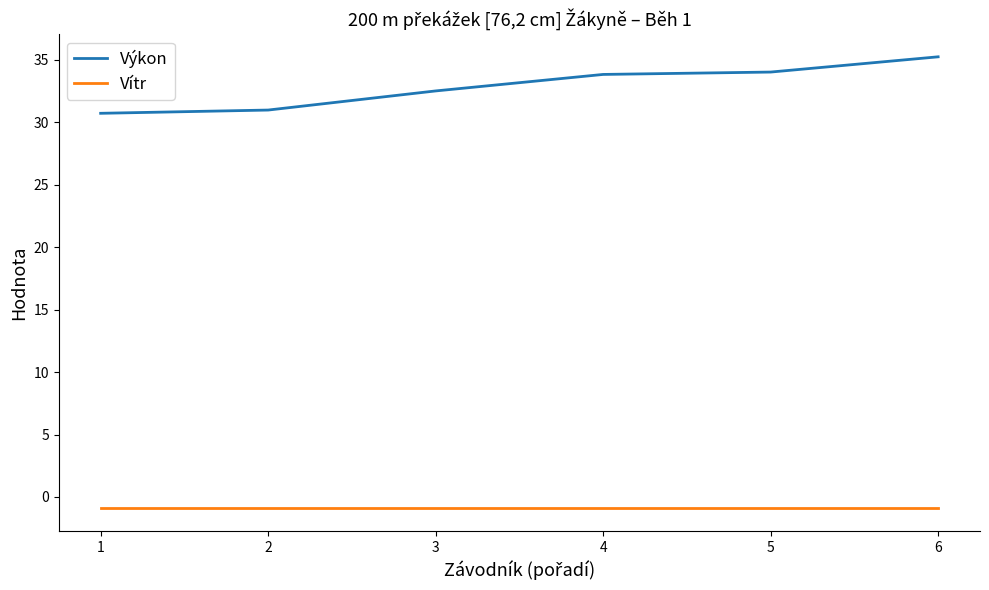

What is the spread (max minus min) of values at 2?

31.9